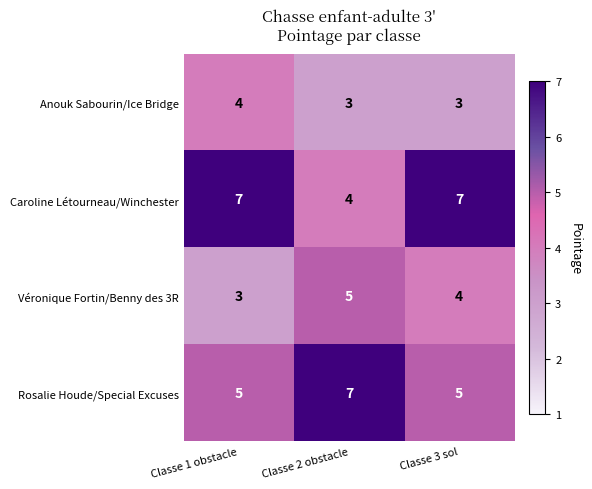

Which series changed the most between Classe 2 obstacle and Classe 3 sol?

Caroline Létourneau/Winchester